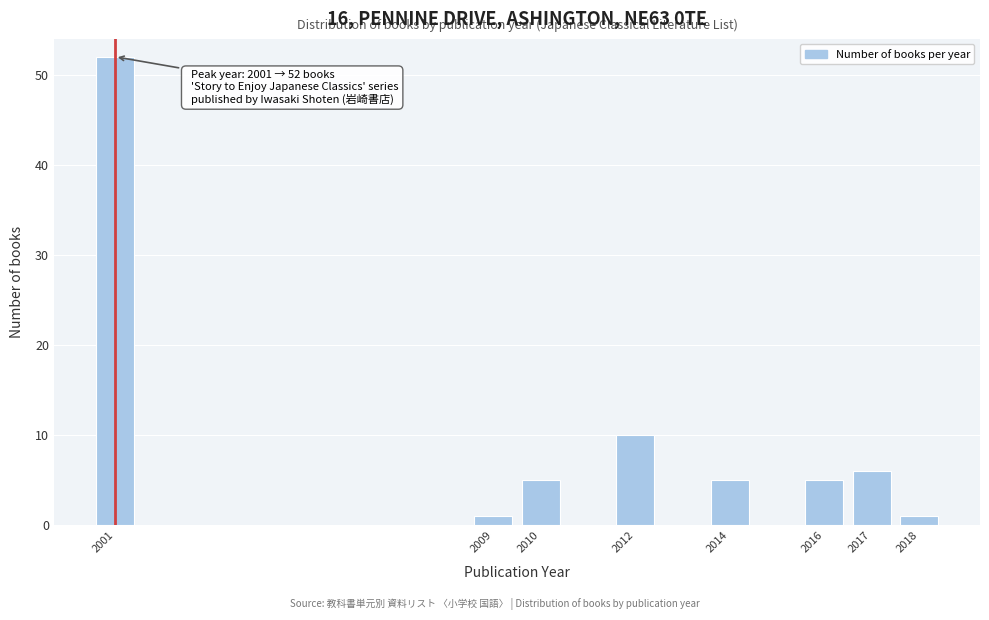

Reading right to left, extract all data points from this chart.

1	6	5	5	10	5	1	52